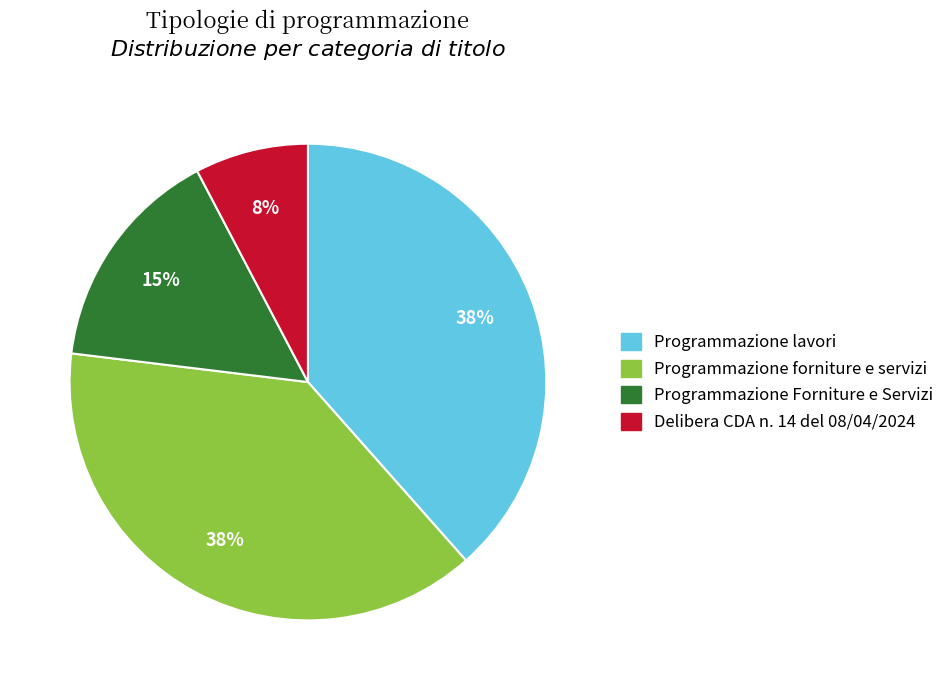

Does Programmazione forniture e servizi represent more than half of the total?

No